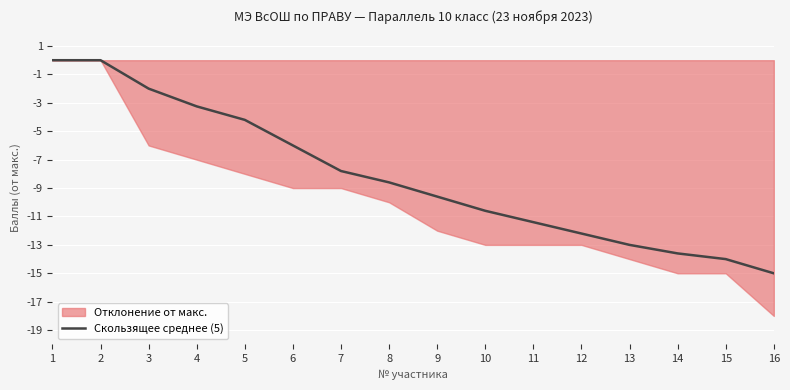

Reading right to left, what are all the values shown in this chart?

-15.0	-14.0	-13.6	-13.0	-12.2	-11.4	-10.6	-9.6	-8.6	-7.8	-6.0	-4.2	-3.2	-2.0	0.0	0.0